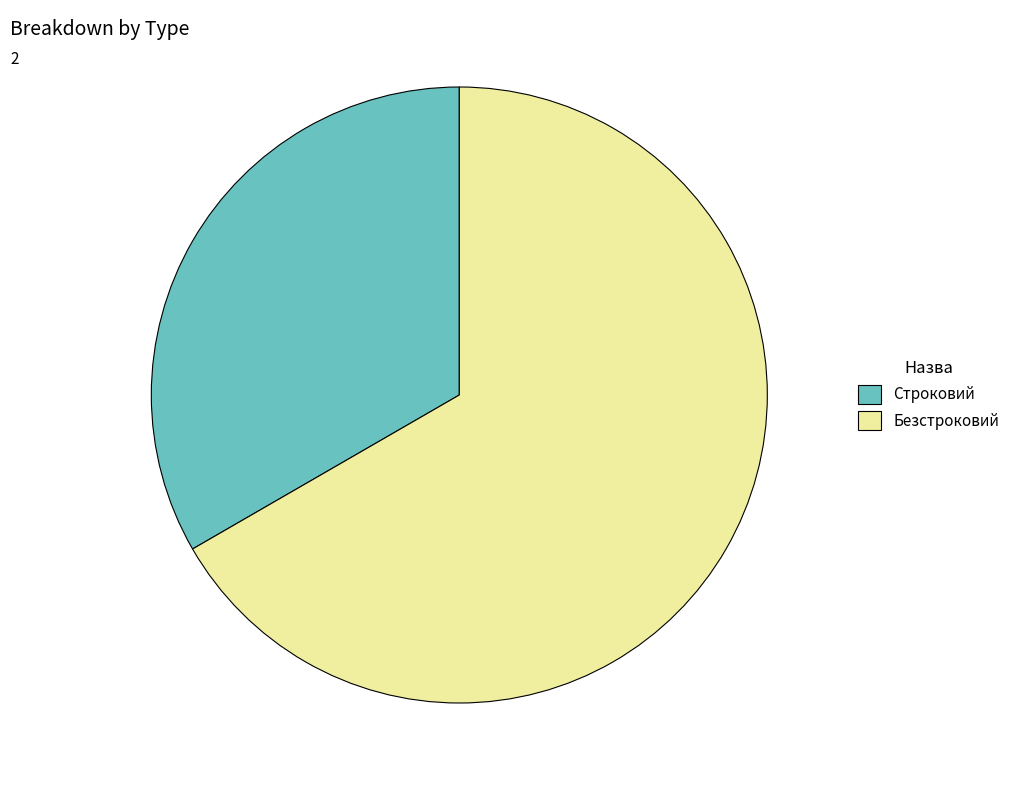

Which category has the smallest portion of the pie?

Строковий